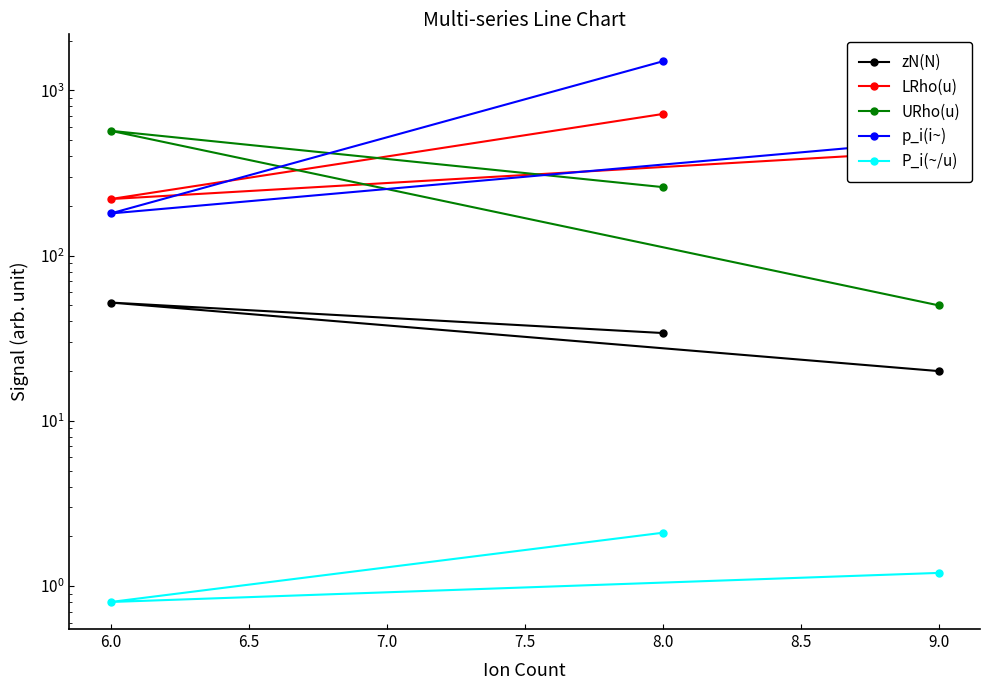

Is the value of zN(N) at 6.0 greater than the value of URho(u) at 6.0?

No